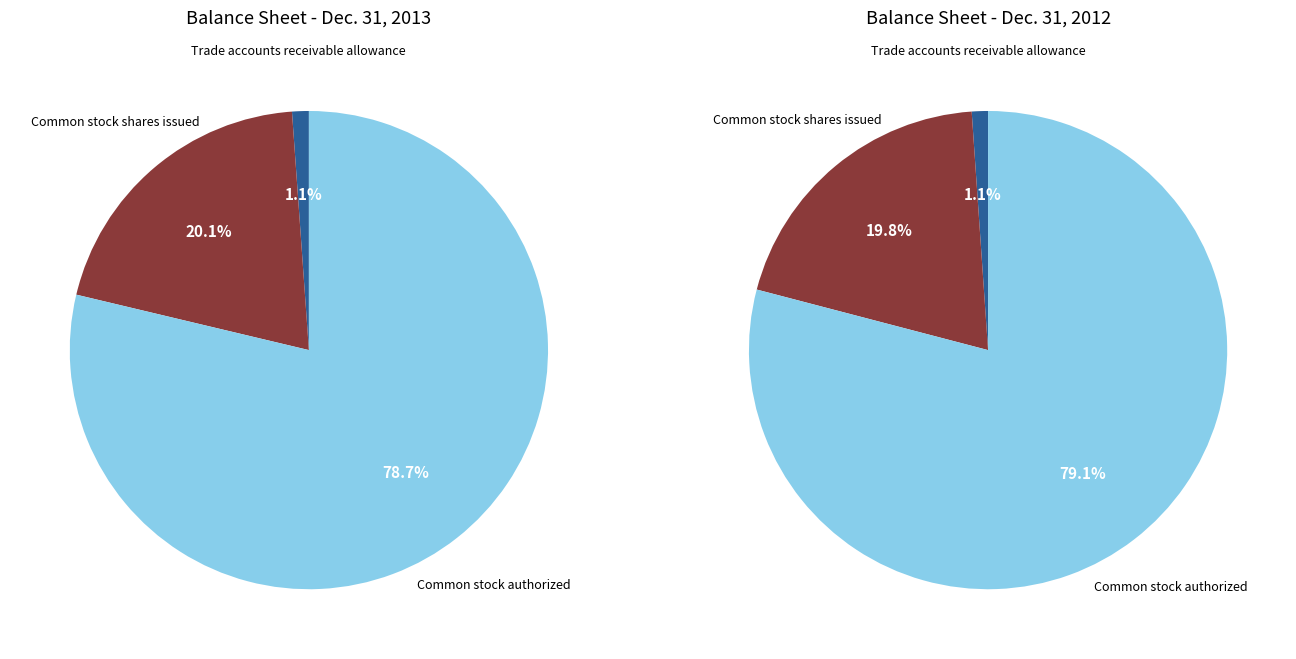

To the nearest percent, what is the combined percentage of Common stock shares issued and Common stock authorized?

99%